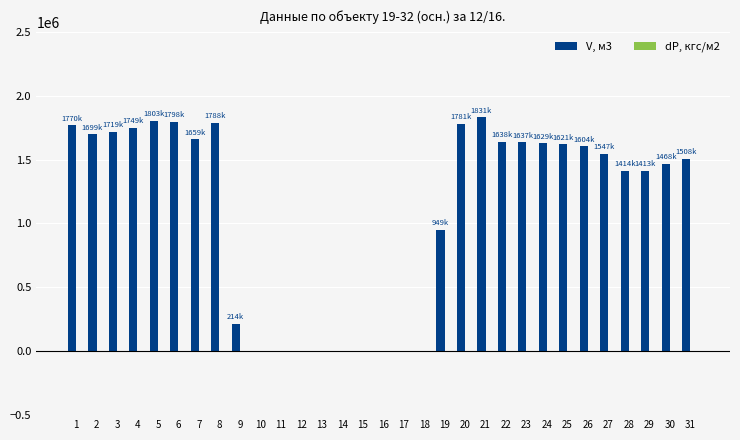

The value of V, м3 at 28 is 1414404.4. True or false?

True